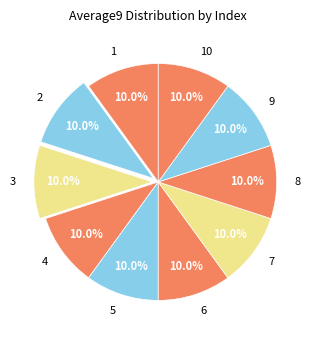

How many slices are in this pie chart?

10